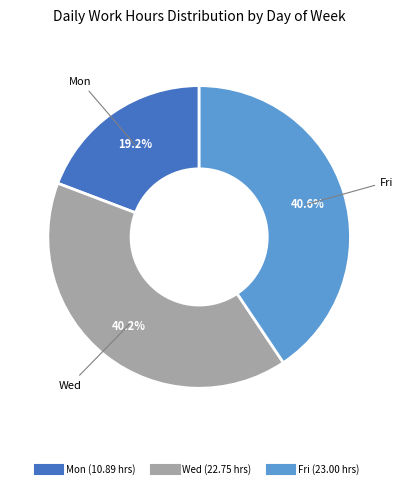

How many slices are in this pie chart?

3